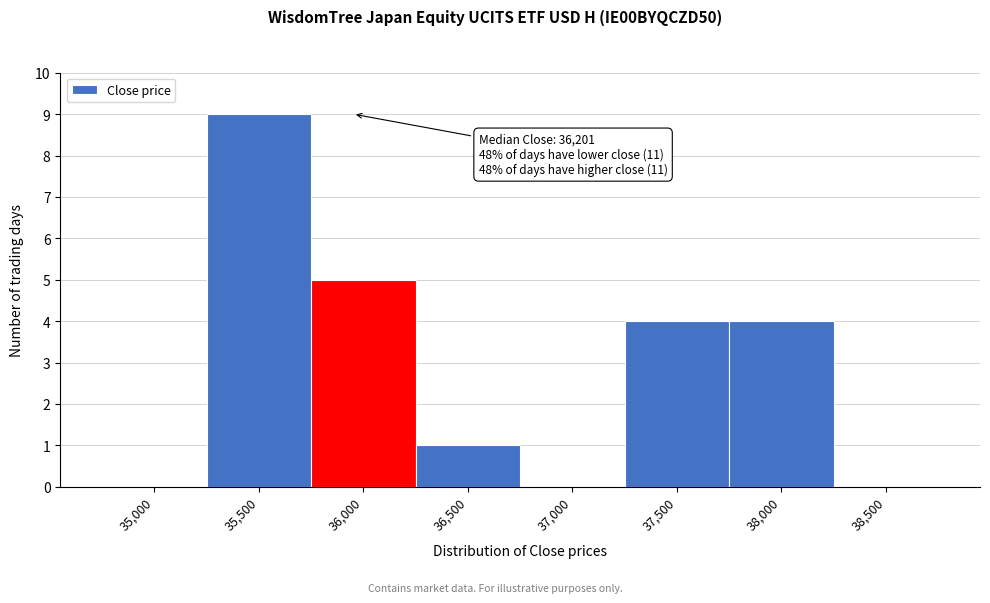

Reading left to right, what are all the values shown in this chart?

35,000=0	35,500=9	36,000=5	36,500=1	37,000=0	37,500=4	38,000=4	38,500=0